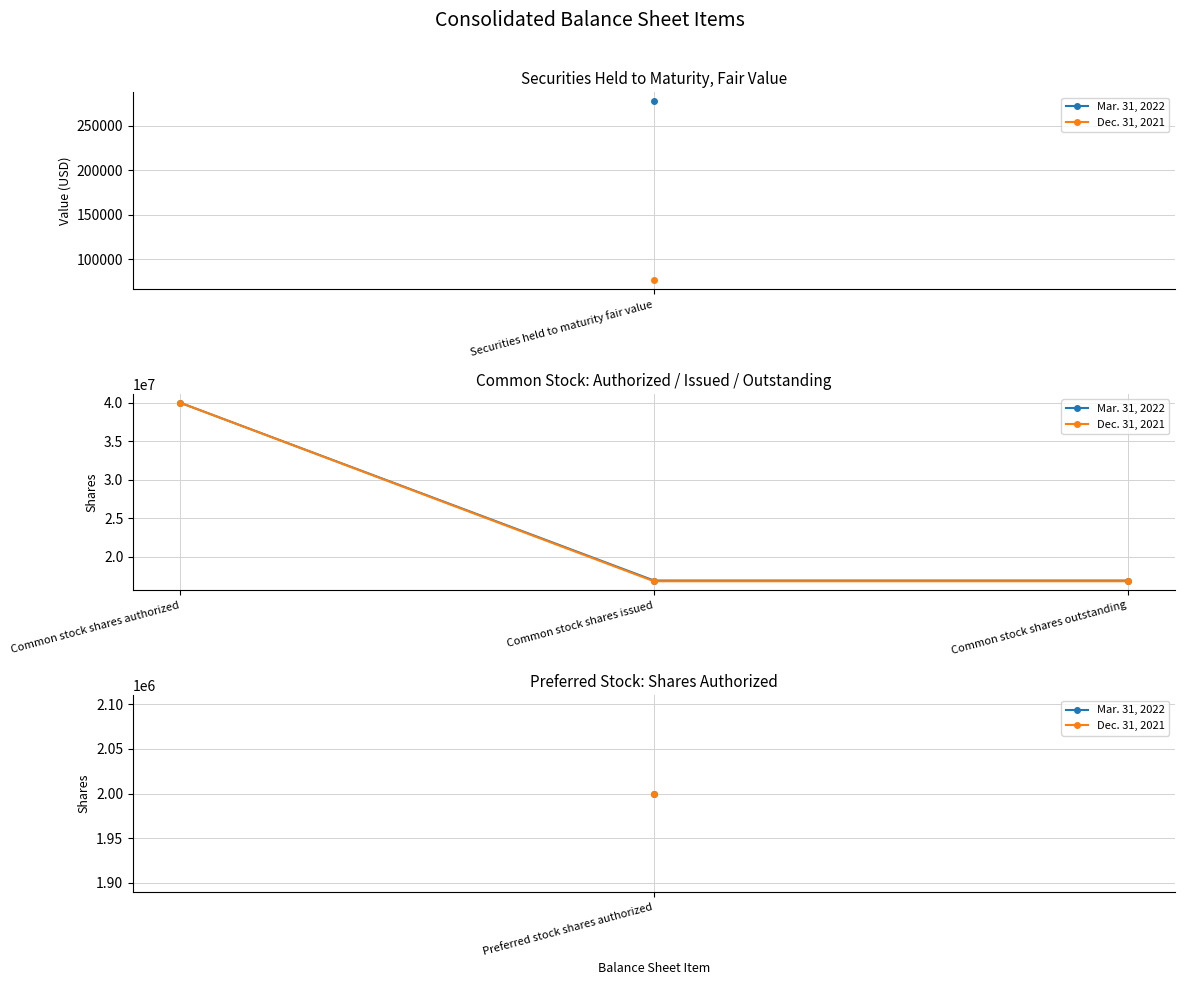

Which series has the widest spread of values?

Dec. 31, 2021